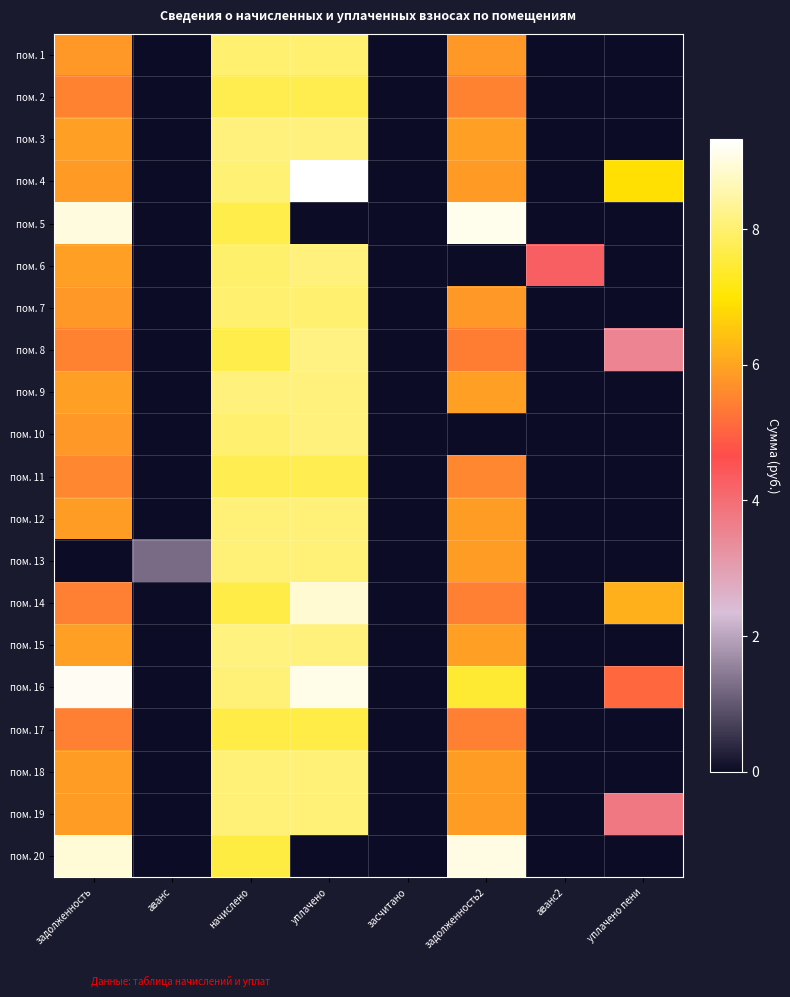

List the series in order of their peak value, lowest first.

пом. 17, пом. 2, пом. 11, пом. 7, пом. 1, пом. 12, пом. 19, пом. 13, пом. 18, пом. 10, пом. 6, пом. 9, пом. 3, пом. 15, пом. 8, пом. 14, пом. 20, пом. 5, пом. 16, пом. 4